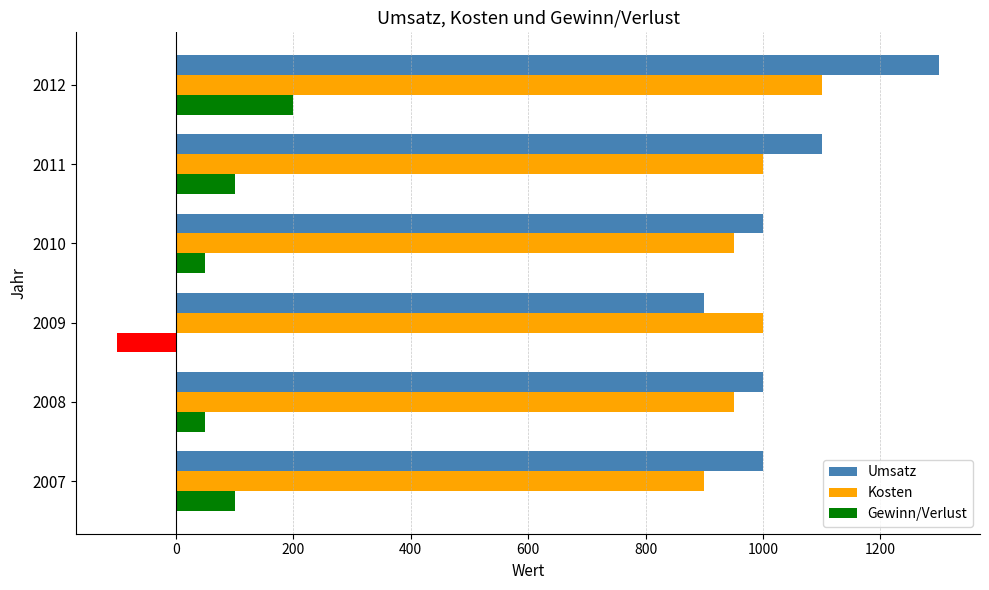

Is it true that Kosten equals 950 at 2008?

True